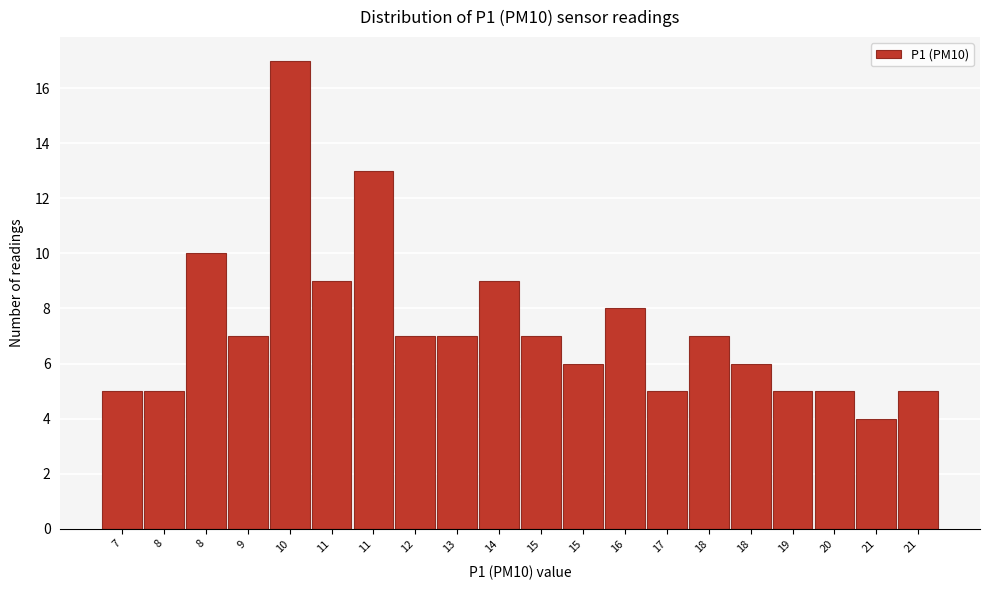

How many distinct data groups are displayed?

1